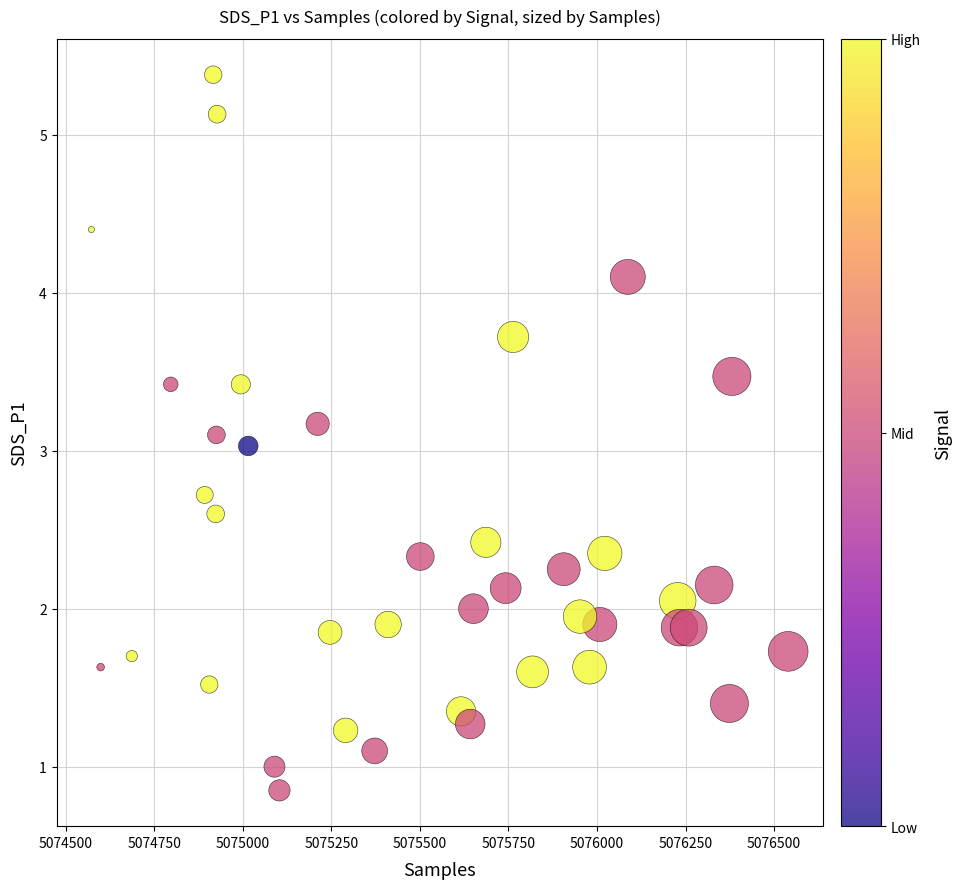

What is the range of X values (max minus min)?

1968.0